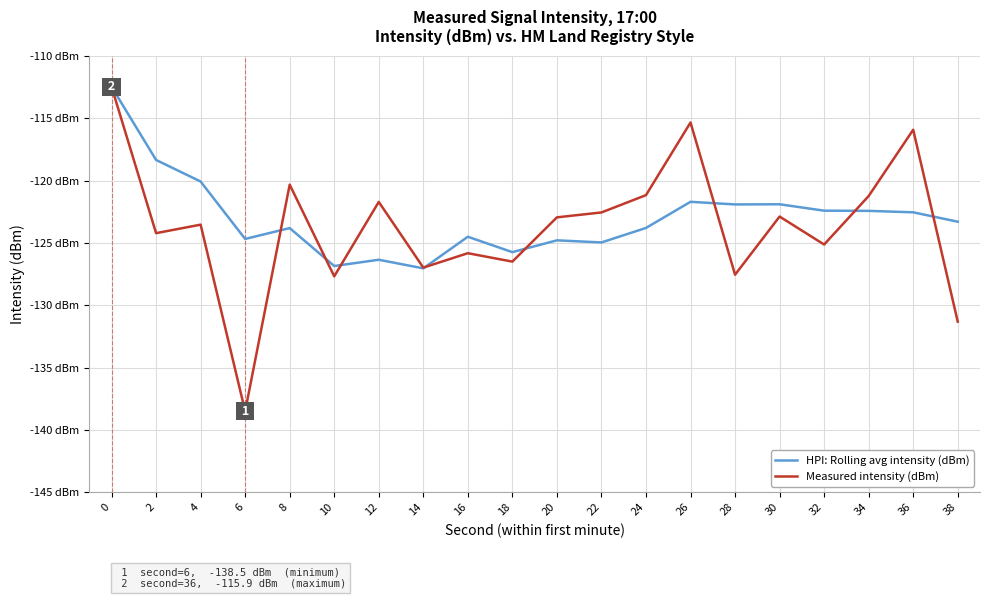

At 20, list the series in order from largest to smallest.

Measured intensity (dBm), HPI: Rolling avg intensity (dBm)